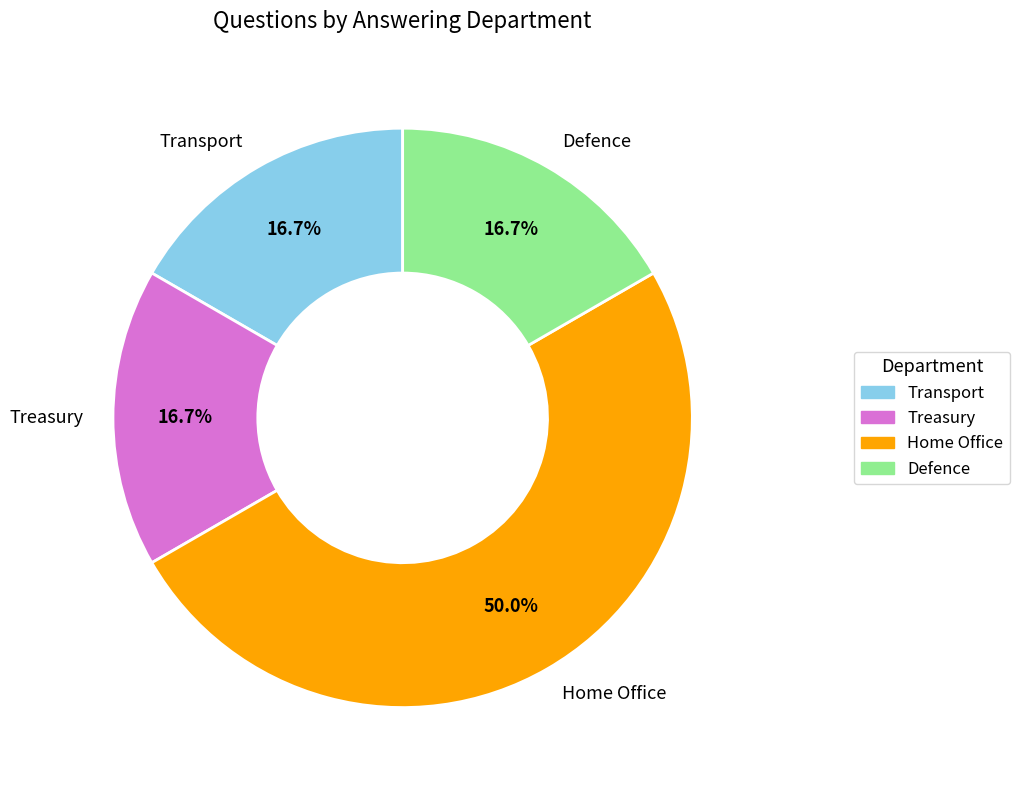

Is the sum of Home Office and Treasury greater than half?

Yes